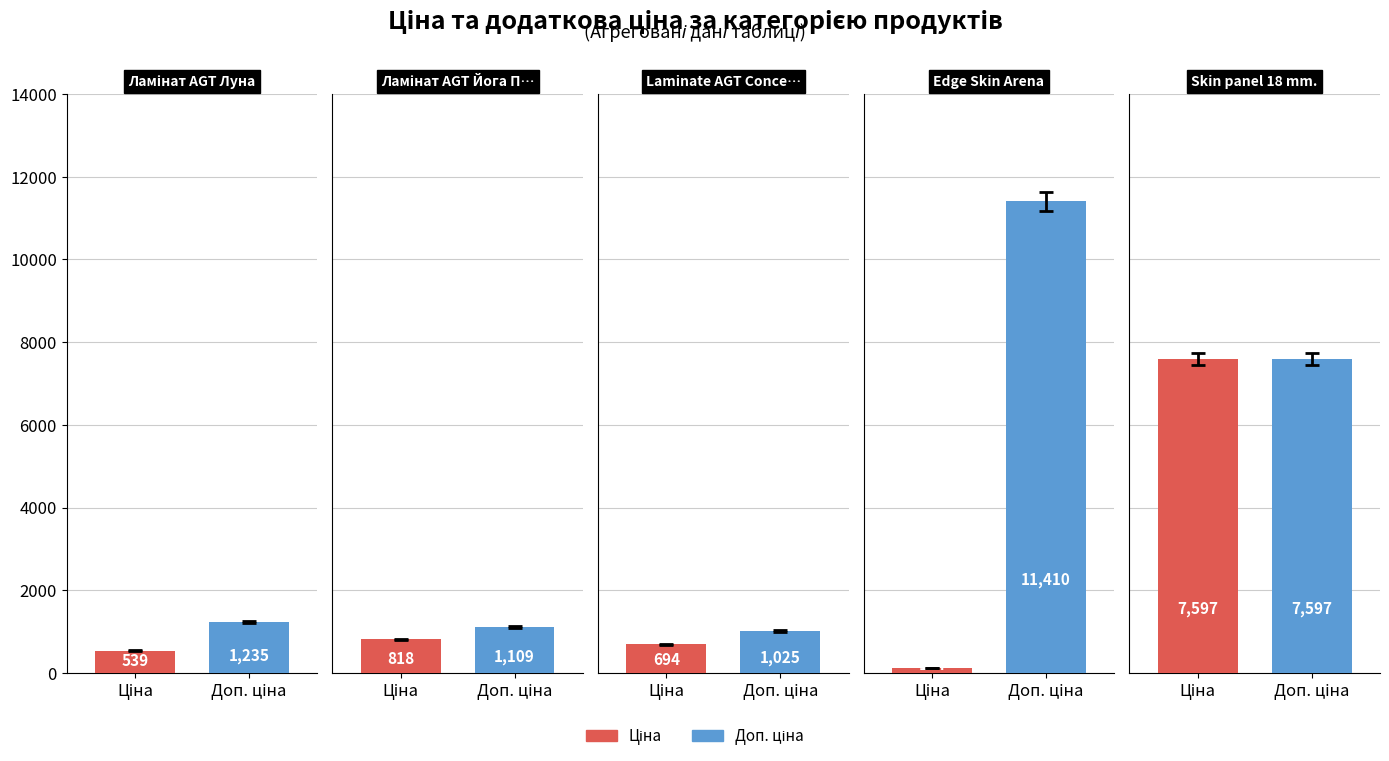

Rank the series at Ламінат AGT Йога Преміум from highest to lowest value.

Доп. ціна, Ціна